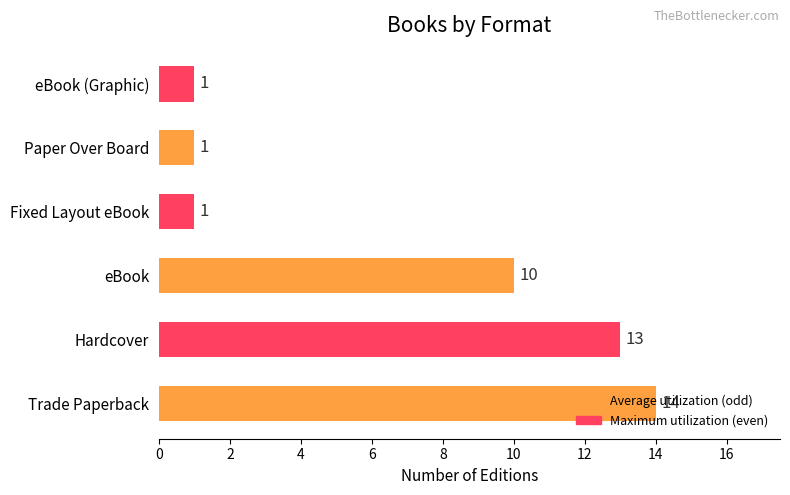

The value at Trade Paperback is 3. True or false?

False